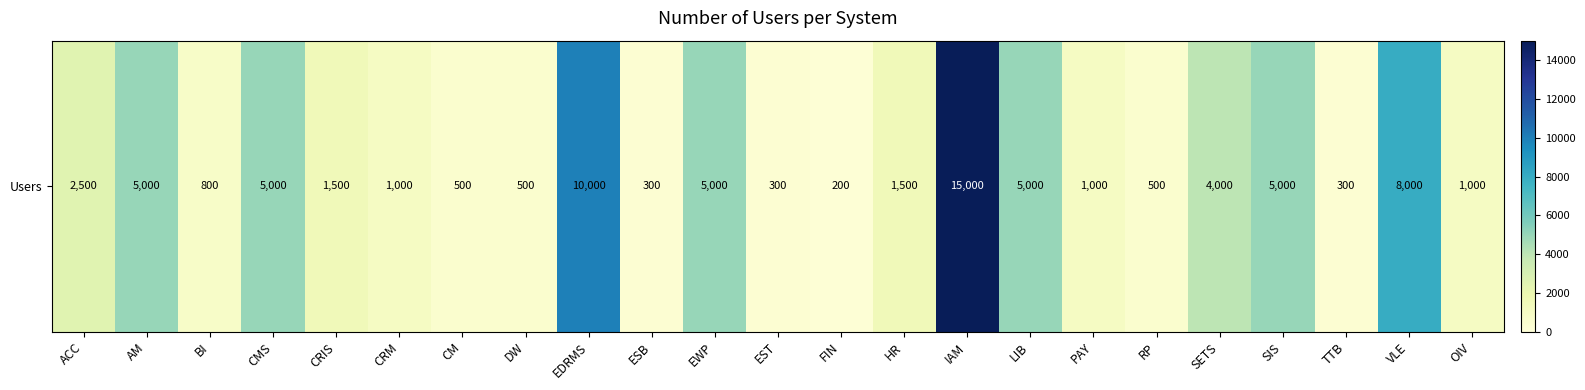

Reading left to right, what are all the values shown in this chart?

2500	5000	800	5000	1500	1000	500	500	10000	300	5000	300	200	1500	15000	5000	1000	500	4000	5000	300	8000	1000